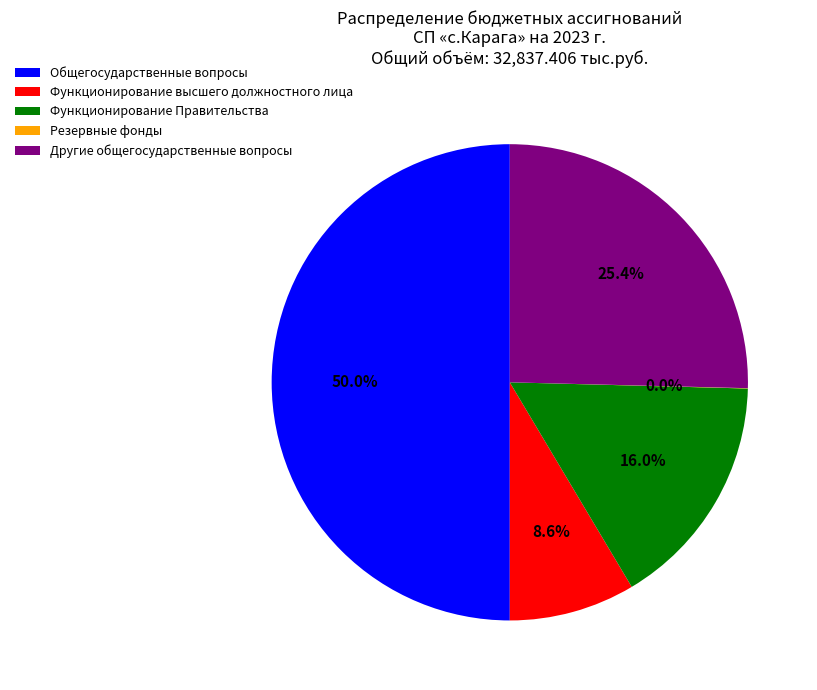

How much of the chart is everything except Функционирование Правительства?

84.0%